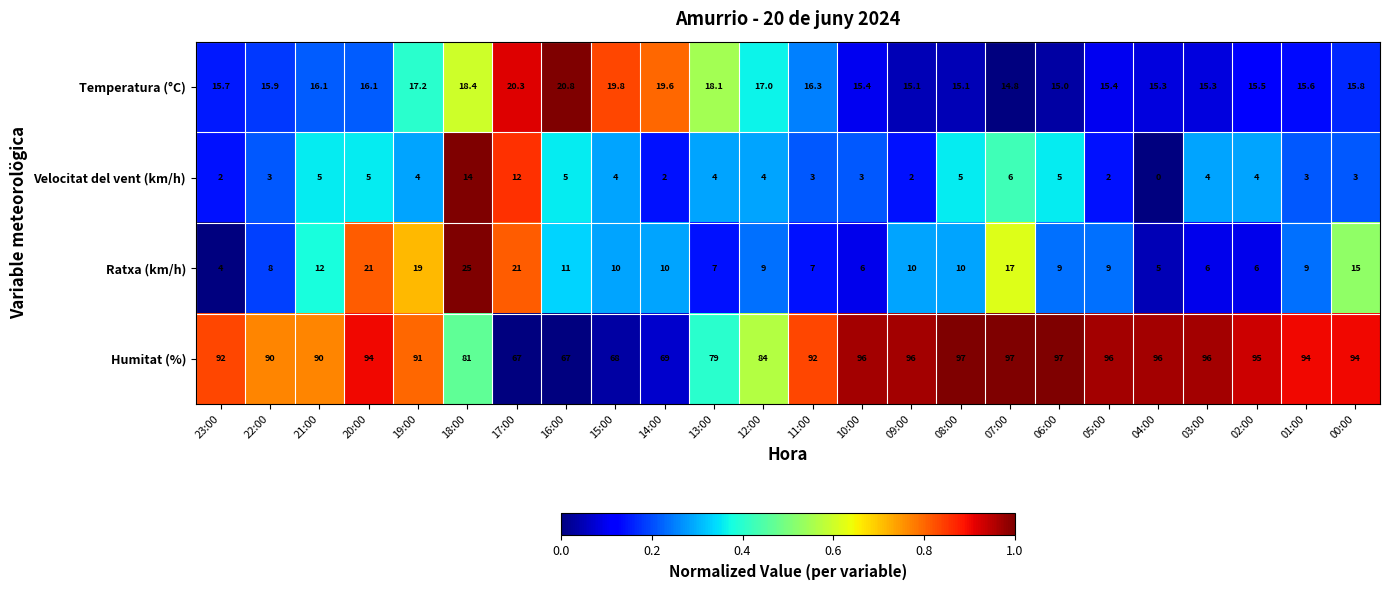

The Velocitat del vent (km/h) series shows 6.5 at 16:00. True or false?

False